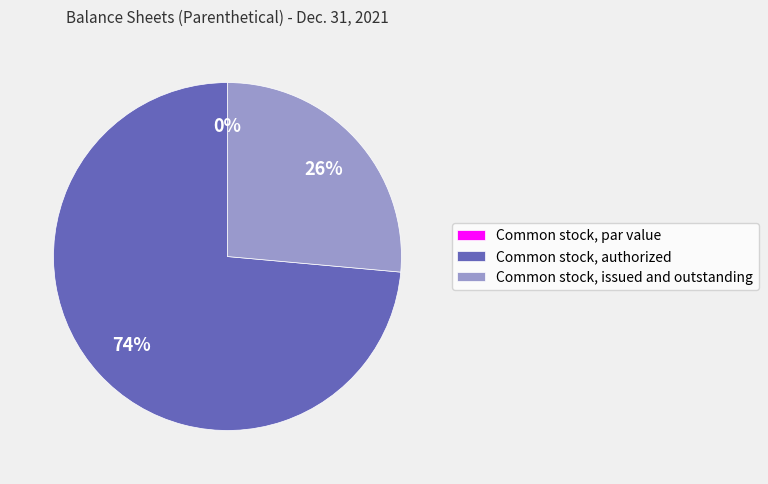

How many slices are in this pie chart?

3